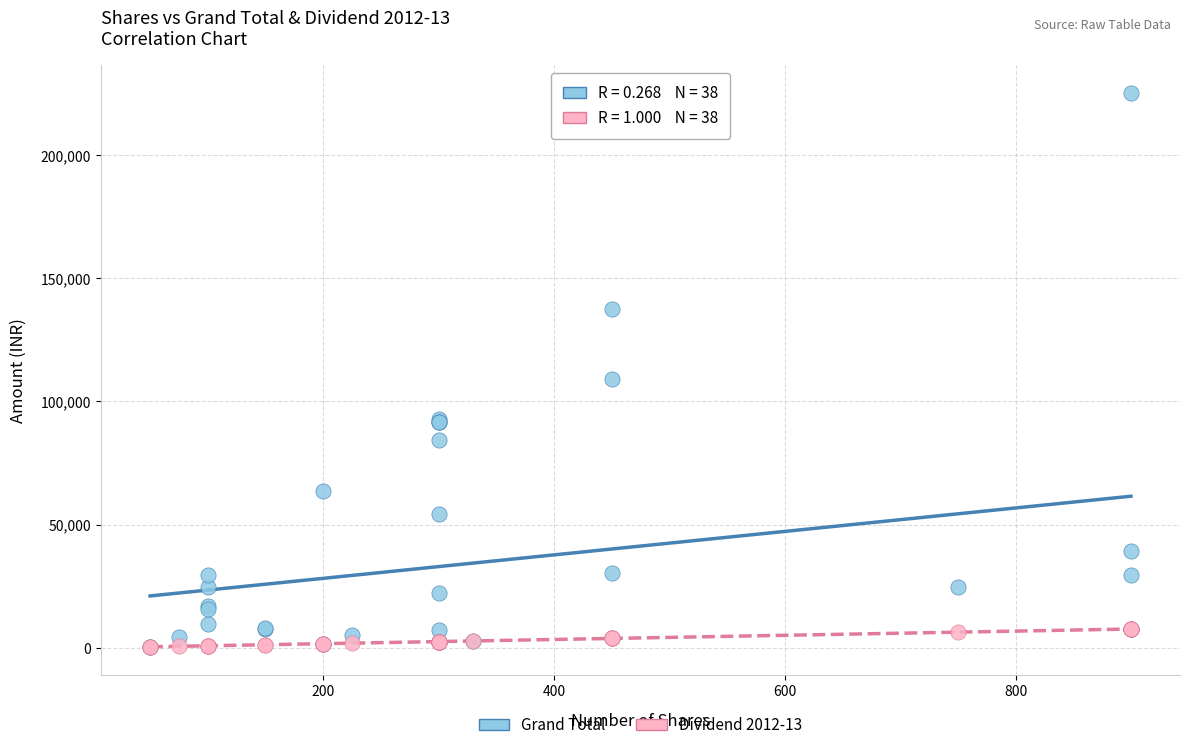

What are all the series names shown in the legend?

Grand Total, Dividend 2012-13